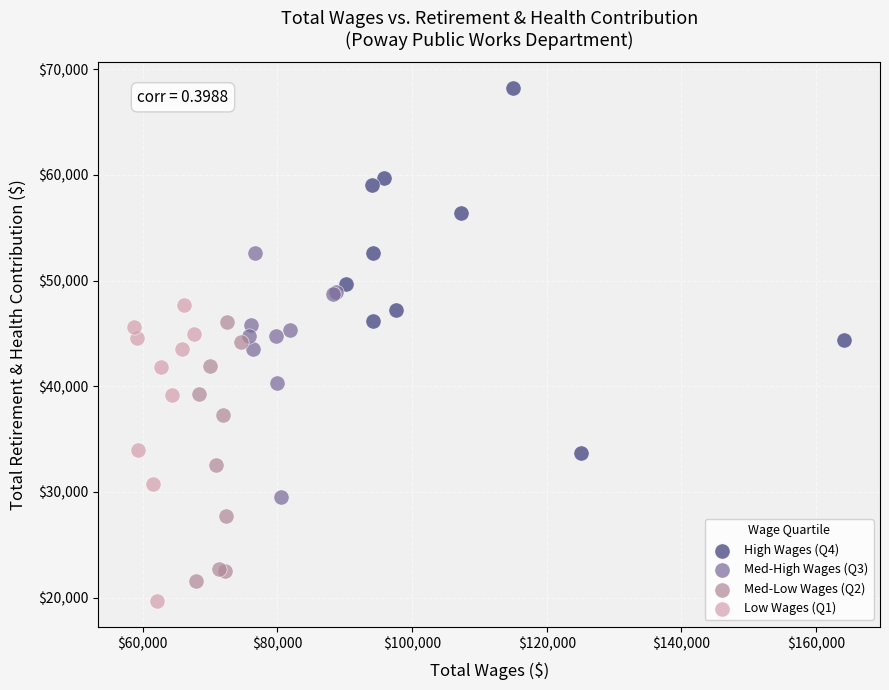

Which series has the widest spread of Y values?

High Wages (Q4)